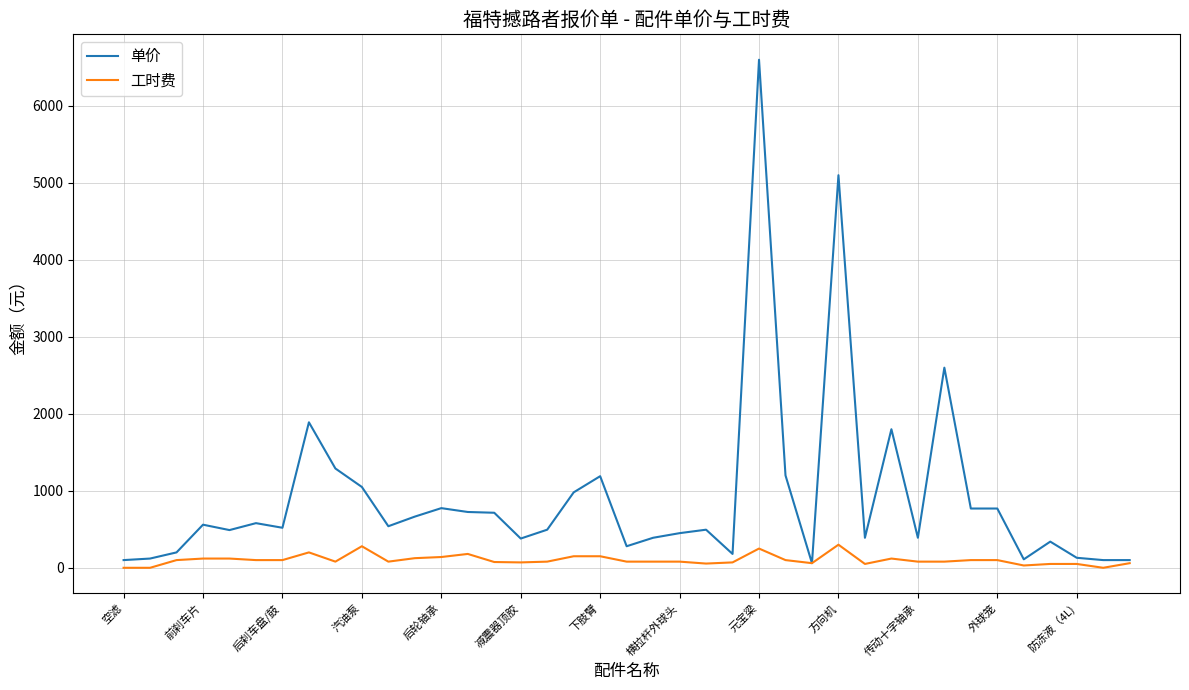

How many lines are shown in the chart?

2